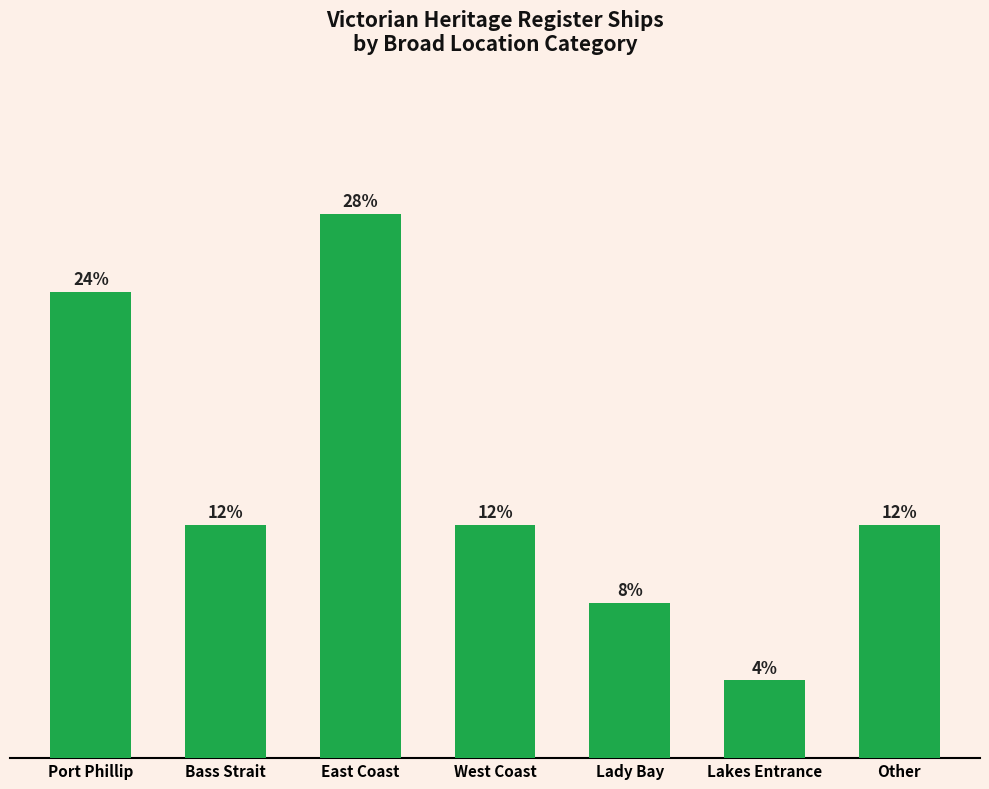

Rank the categories by value from lowest to highest.

Lakes Entrance, Lady Bay, Bass Strait, West Coast, Other, Port Phillip, East Coast